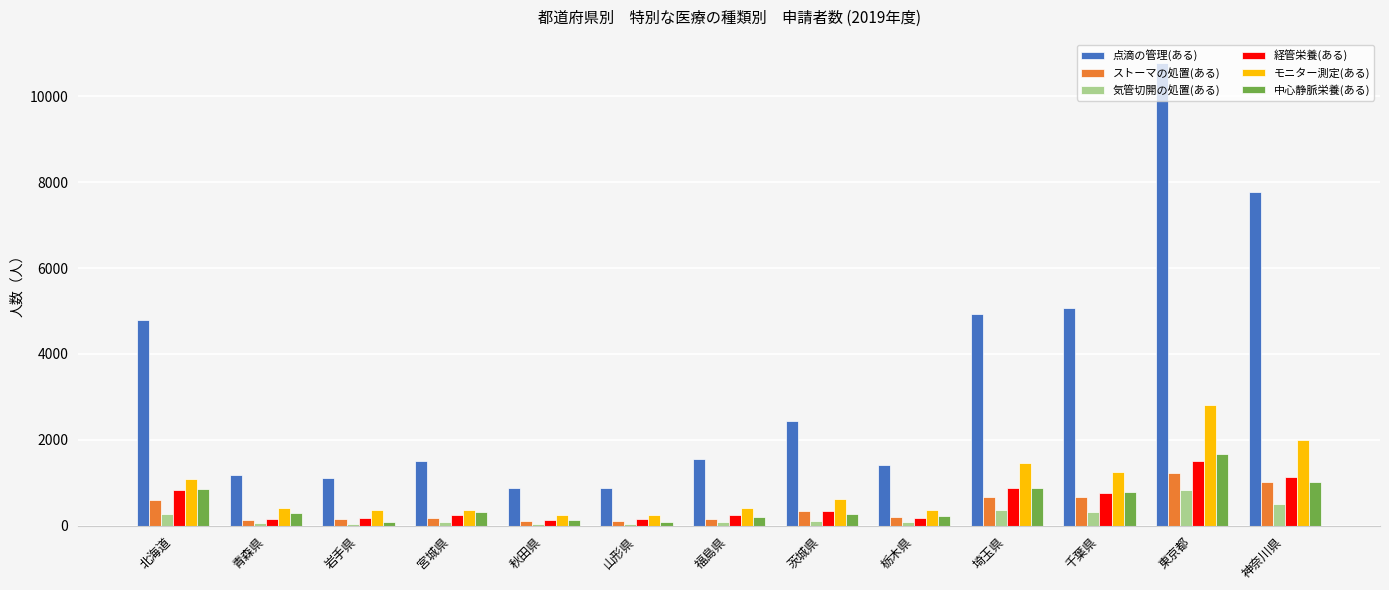

Count the number of data series in this chart.

6